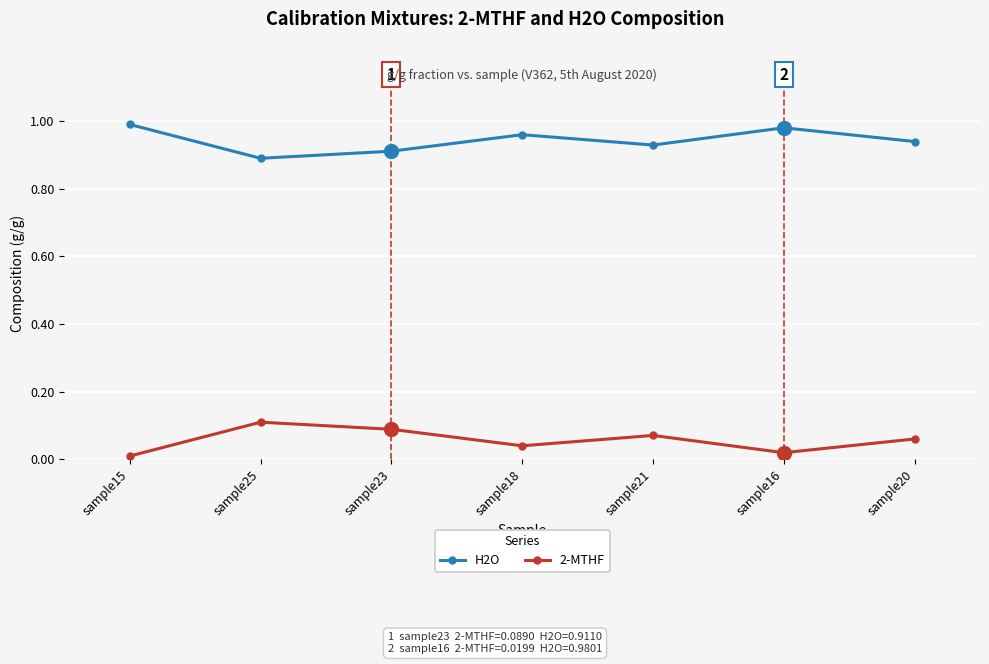

What are all the series names shown in the legend?

H2O, 2-MTHF